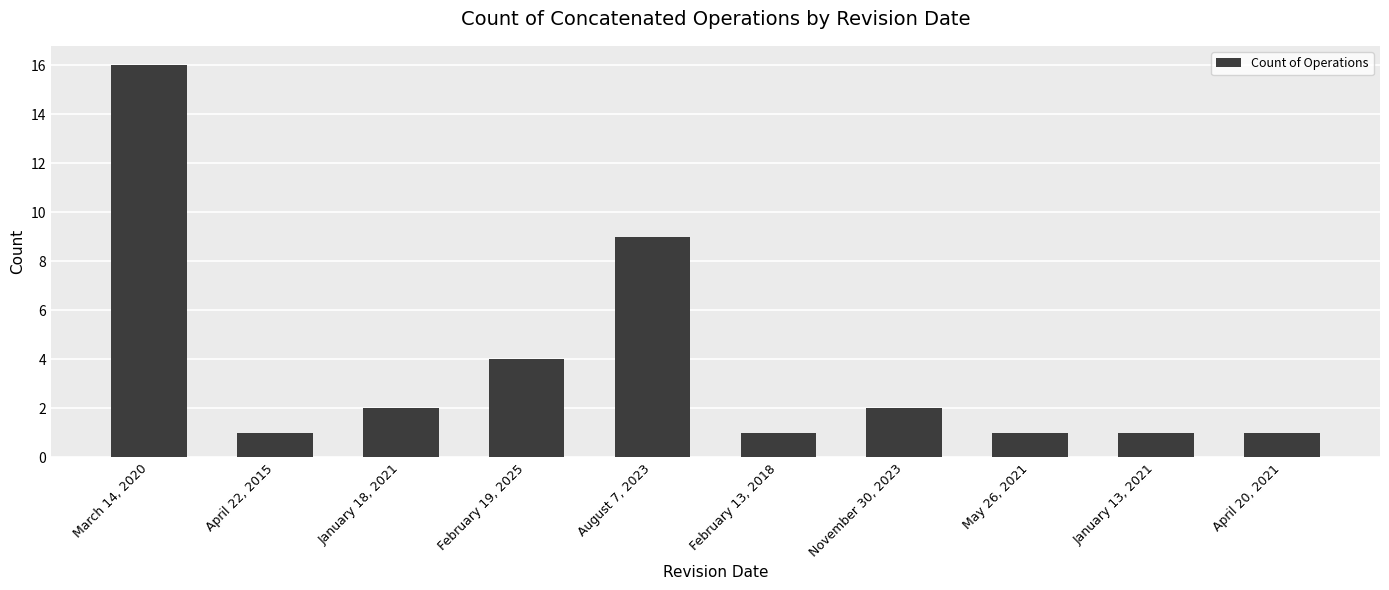

What is the average value?

4